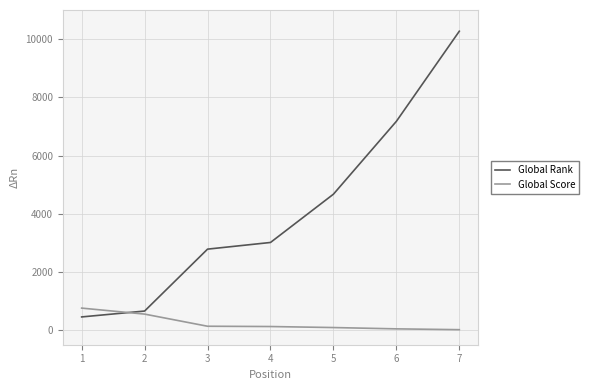

List the series in order of their overall mean, highest first.

Global Rank, Global Score